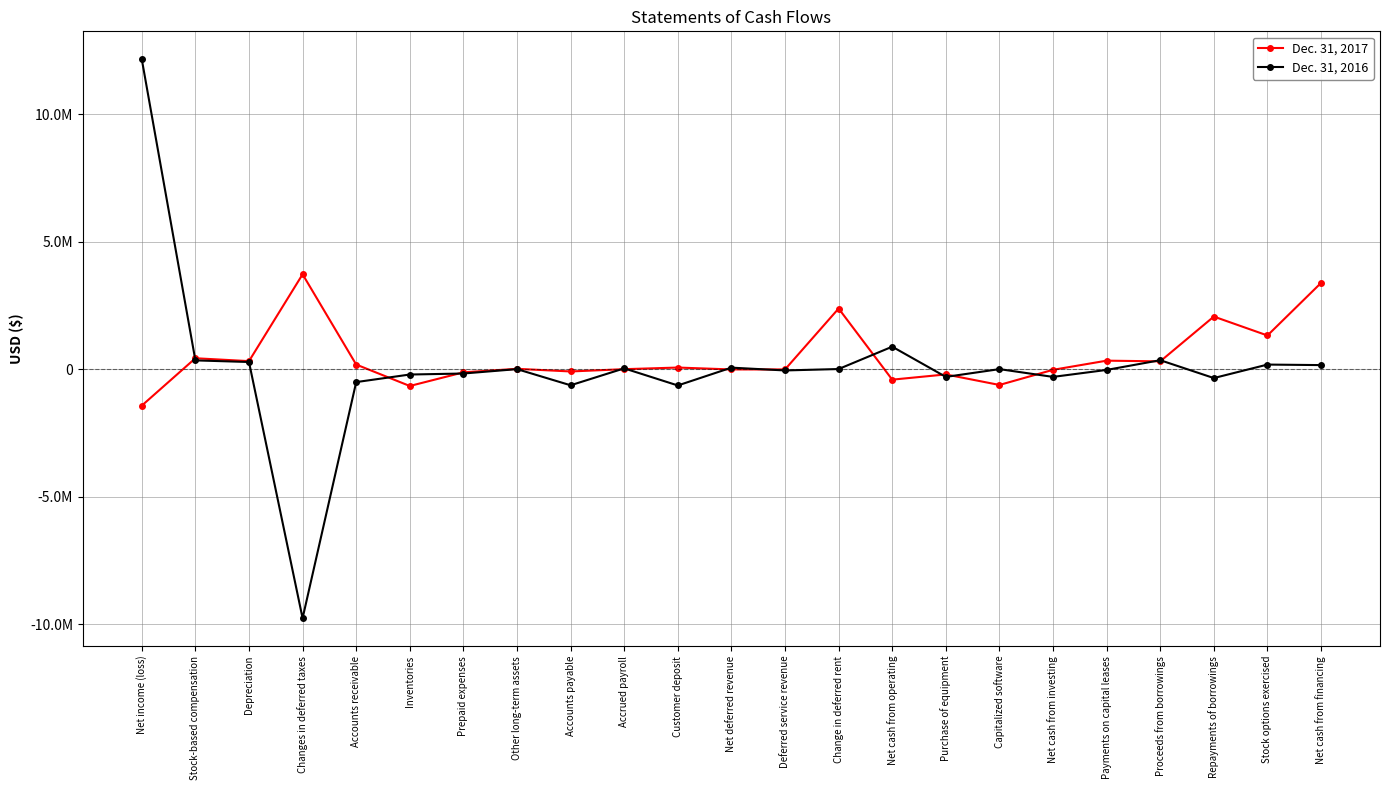

Reading left to right, list all the values displayed in this chart.

Dec. 31, 2017: -1430731	426950	313653	3717926	179552	-660827	-126044	12169	-91384	-1932	61886	-12403	-12512	2376303	-412674	-207901	-620575	-26945	331719	304774	2060502	1319006	3379508
Dec. 31, 2016: 12147088	342610	279392	-9764622	-507994	-211349	-171908	0	-633241	30043	-640440	58382	-51992	3847	879816	-304470	0	-304470	-31152	350000	-350000	178512	158145